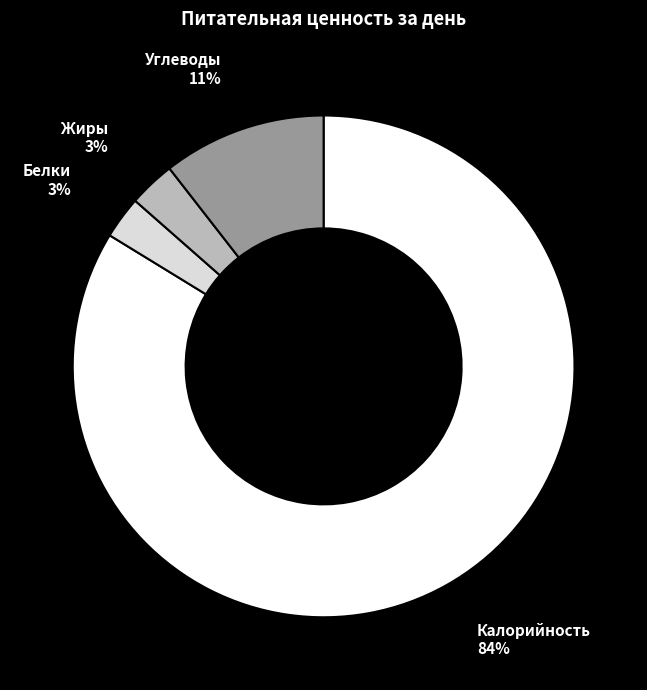

Combined, do Белки and Углеводы account for over 50%?

No